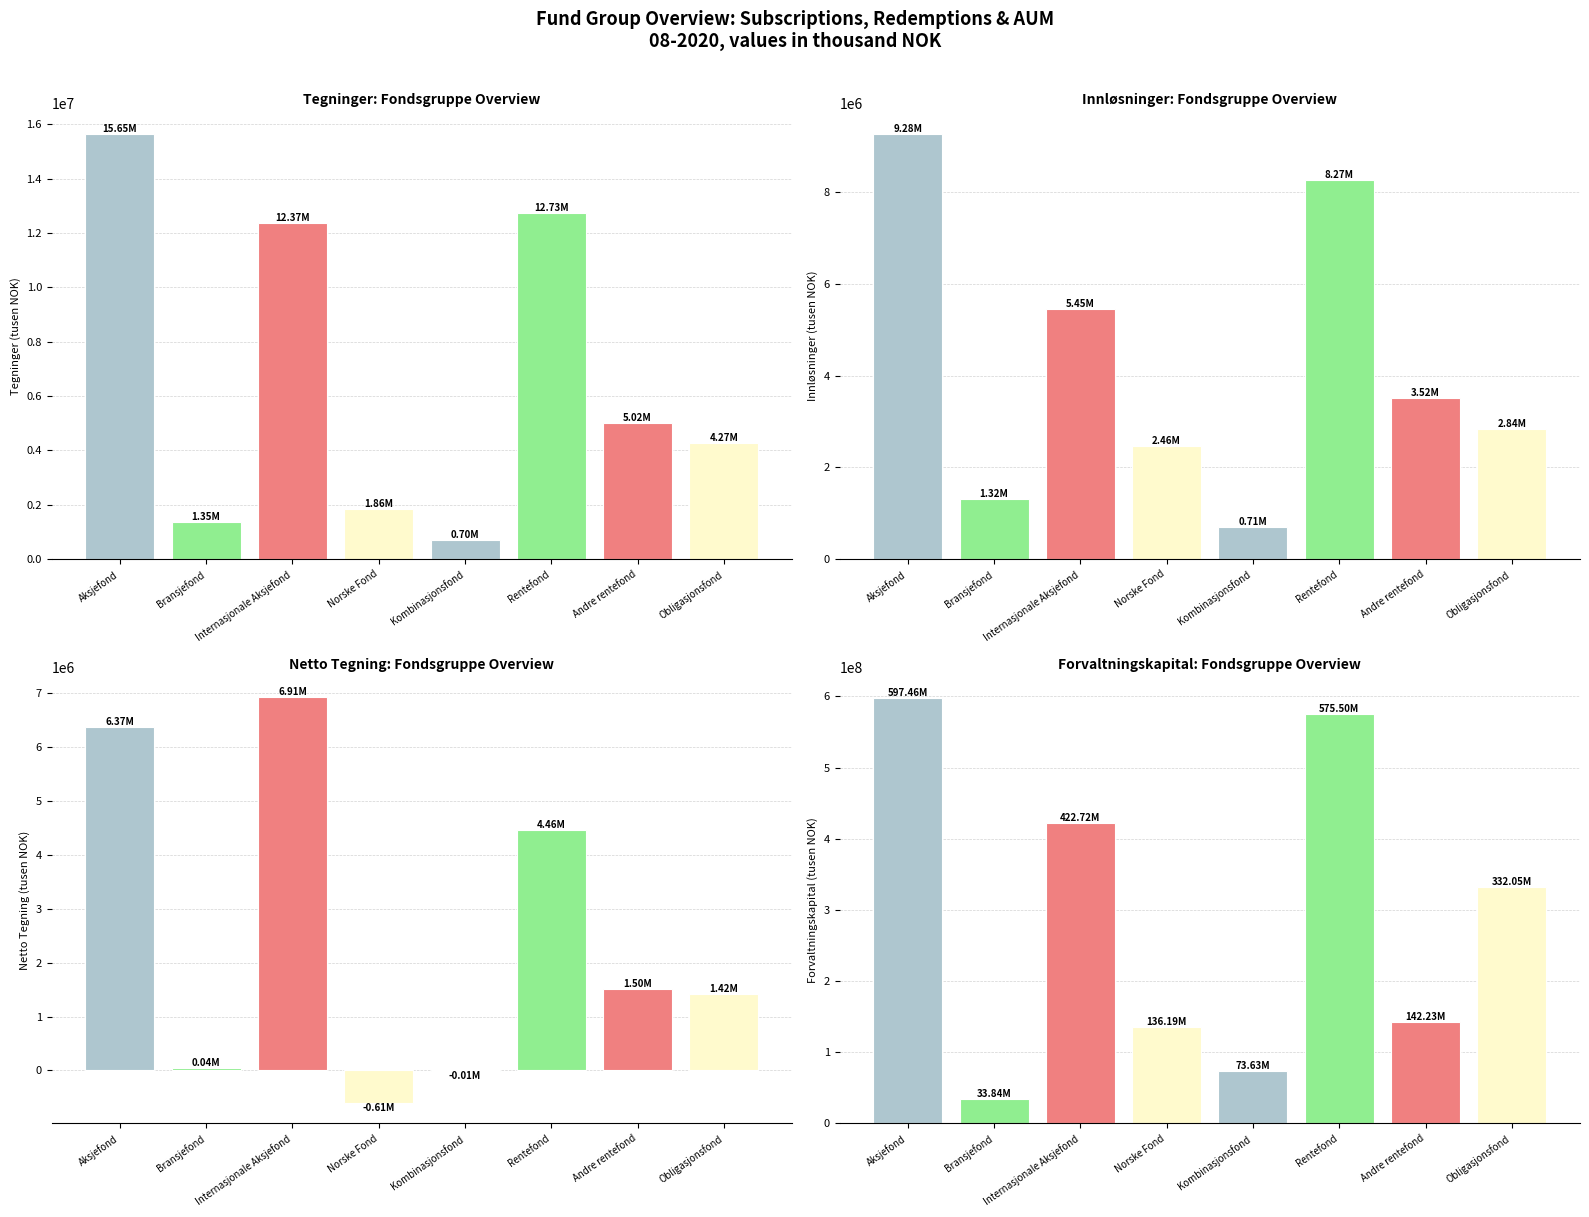

The value of Netto Tegning at Aksjefond is 6372437.0. True or false?

True